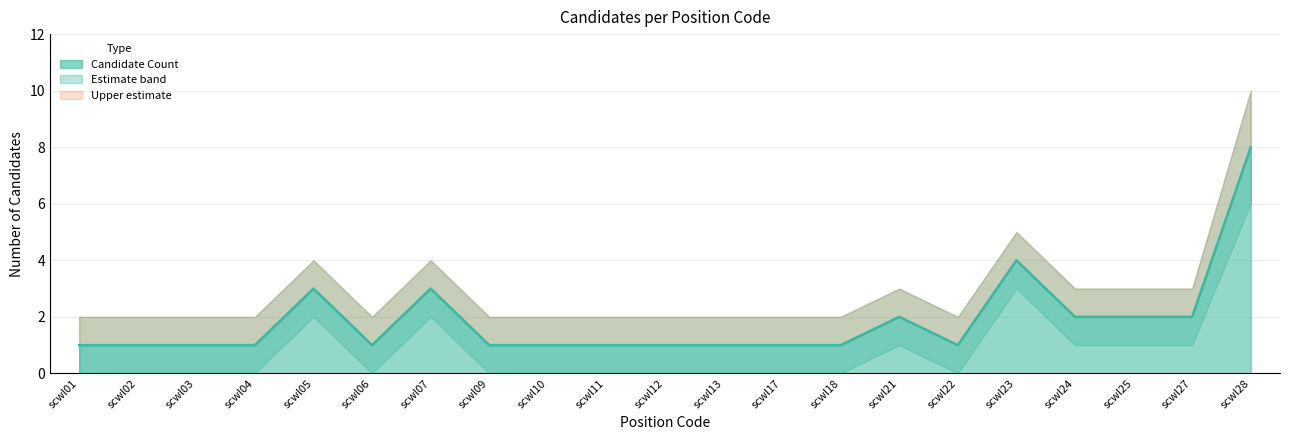

List the labels in order of value, largest first.

scwl28, scwl23, scwl05, scwl07, scwl21, scwl24, scwl25, scwl27, scwl01, scwl02, scwl03, scwl04, scwl06, scwl09, scwl10, scwl11, scwl12, scwl13, scwl17, scwl18, scwl22